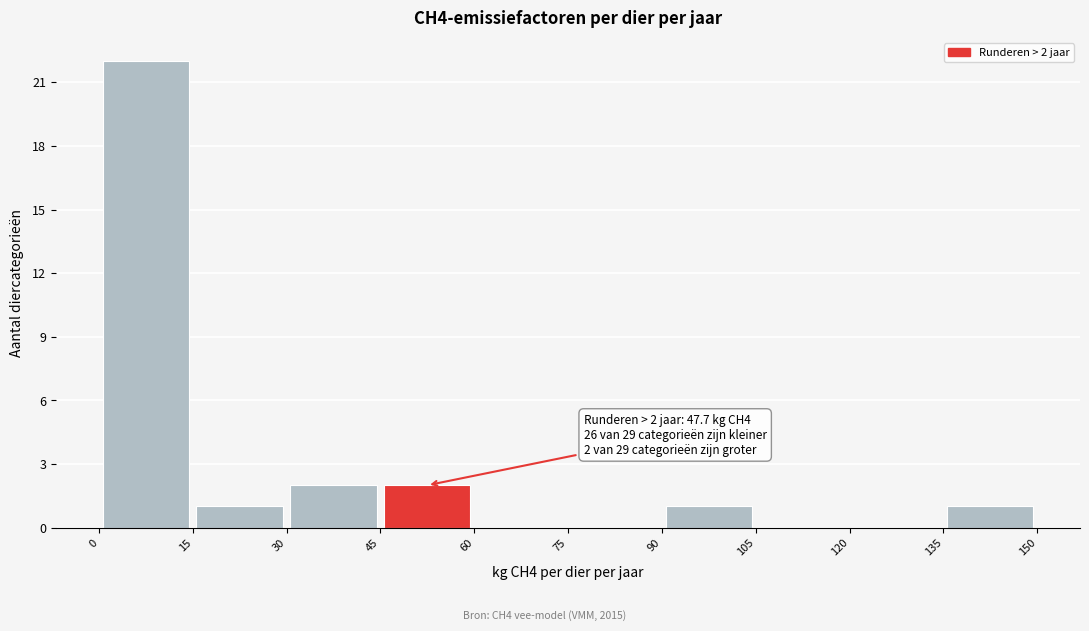

Which range on the x-axis has the tallest bar?

0 to 15